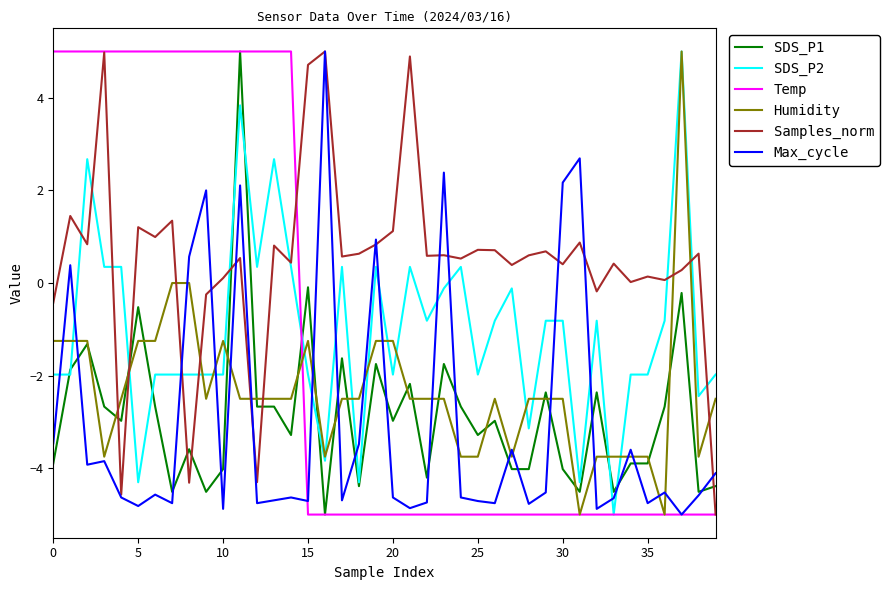

Which series has the largest total across all categories?

Samples_norm